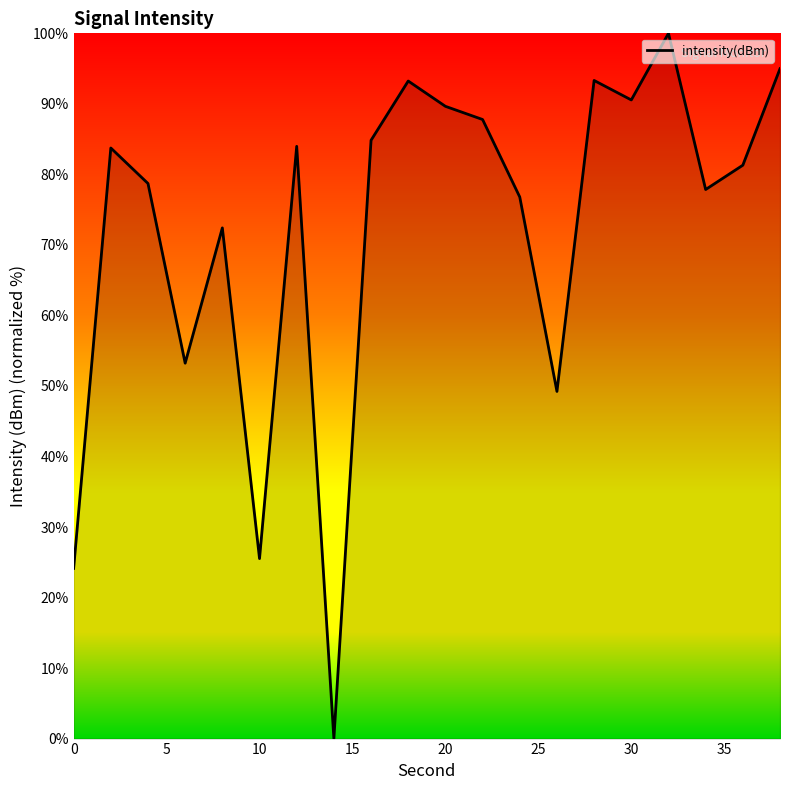

What is the maximum value shown in the chart?

100.0